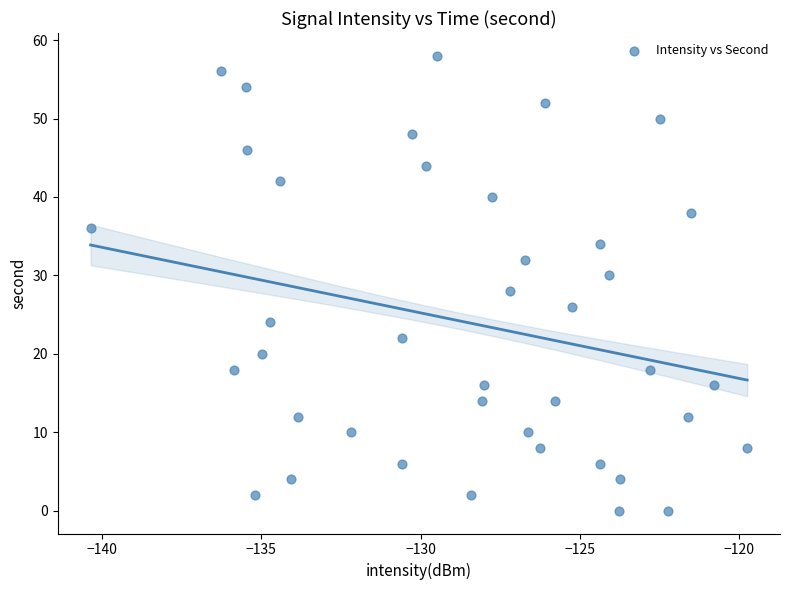

How many data points are displayed?

40